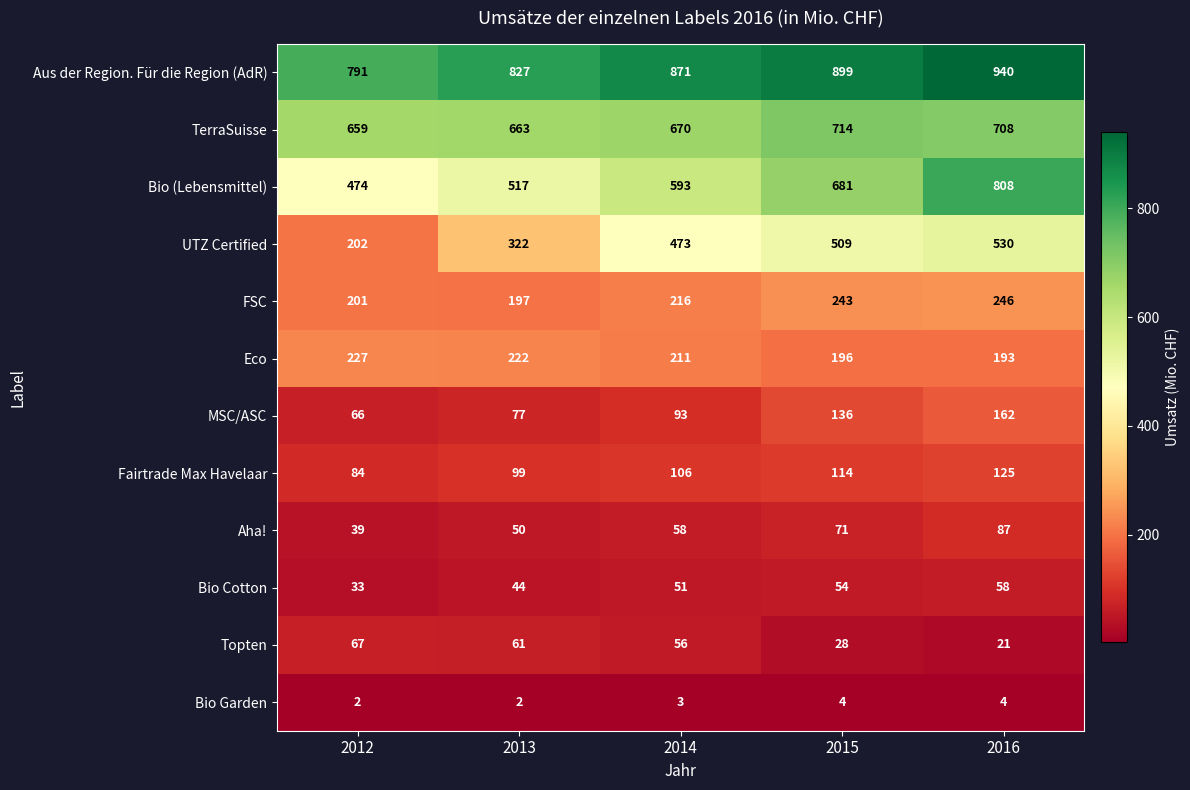

Rank the series by their maximum value, from highest to lowest.

Aus der Region. Für die Region (AdR), Bio (Lebensmittel), TerraSuisse, UTZ Certified, FSC, Eco, MSC/ASC, Fairtrade Max Havelaar, Aha!, Topten, Bio Cotton, Bio Garden